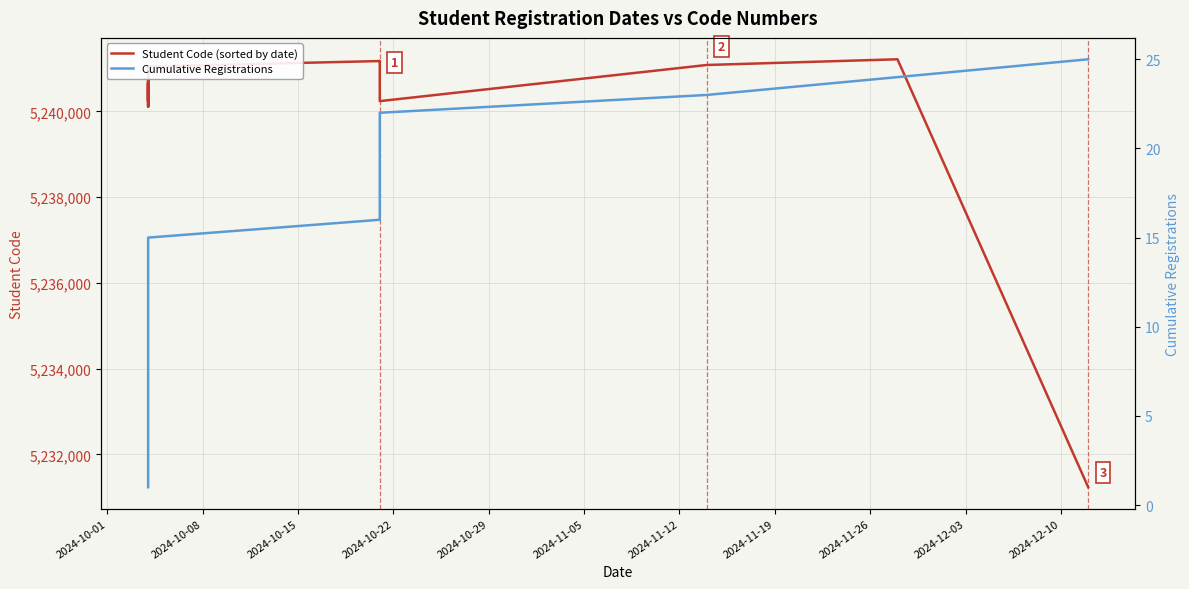

True or false: Cumulative Registrations has more than 2 points higher than both neighbors.

False